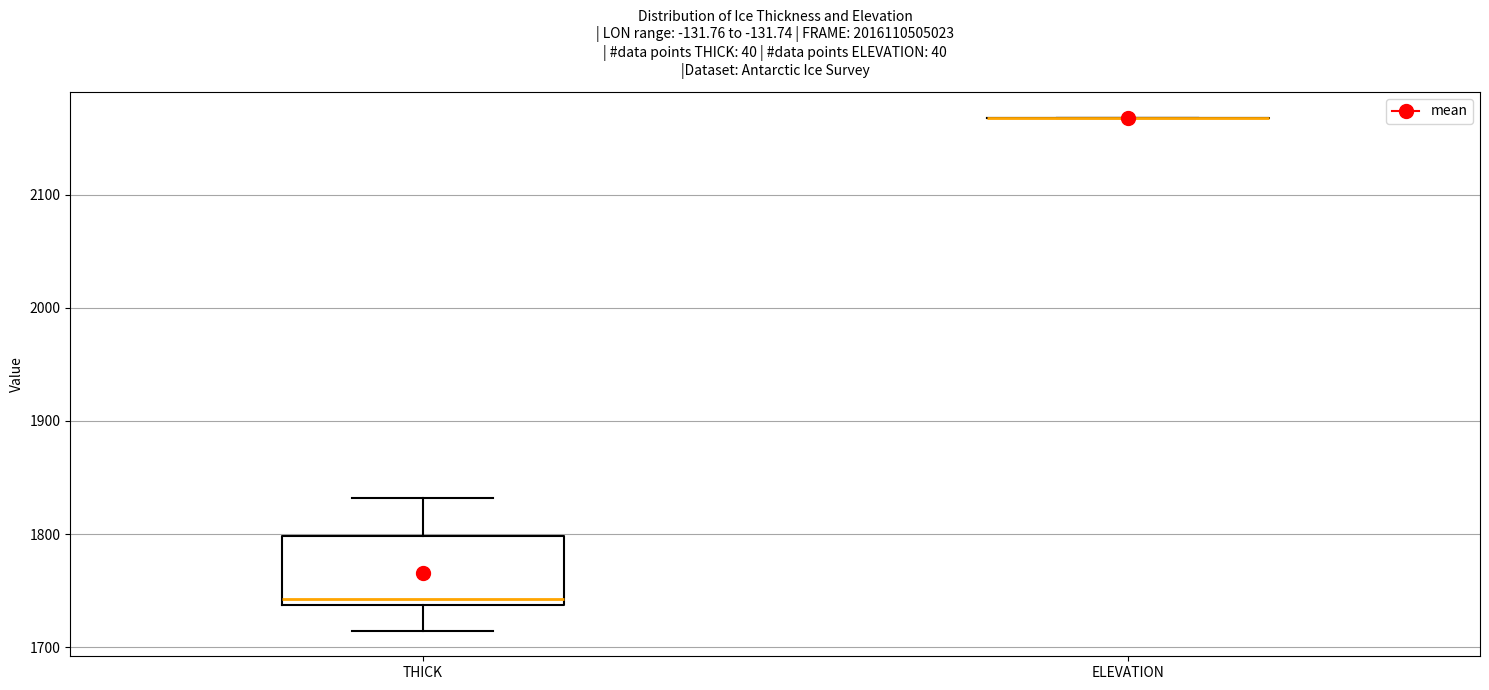

Comparing the boxes themselves (not the whiskers), which one is the tallest?

THICK